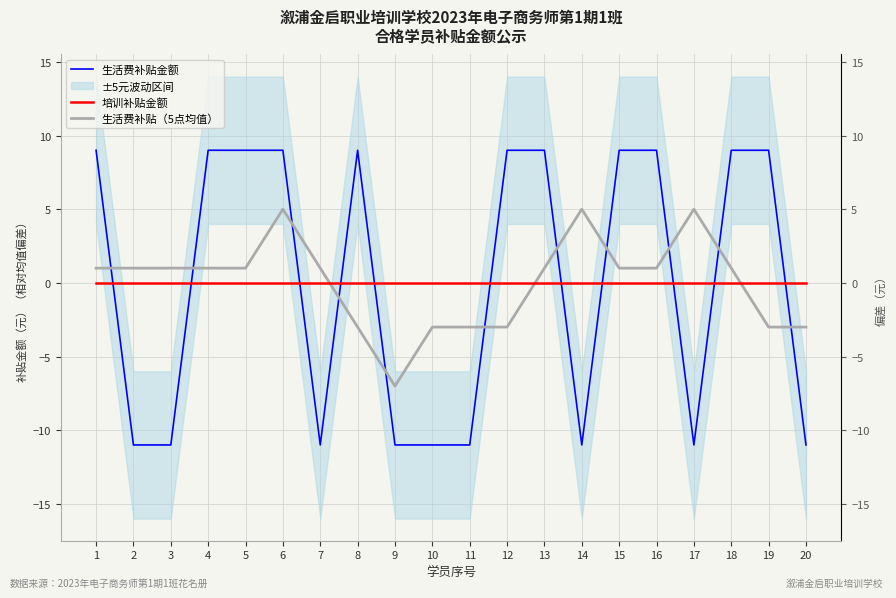

At how many categories does at least one series exceed -10?

20